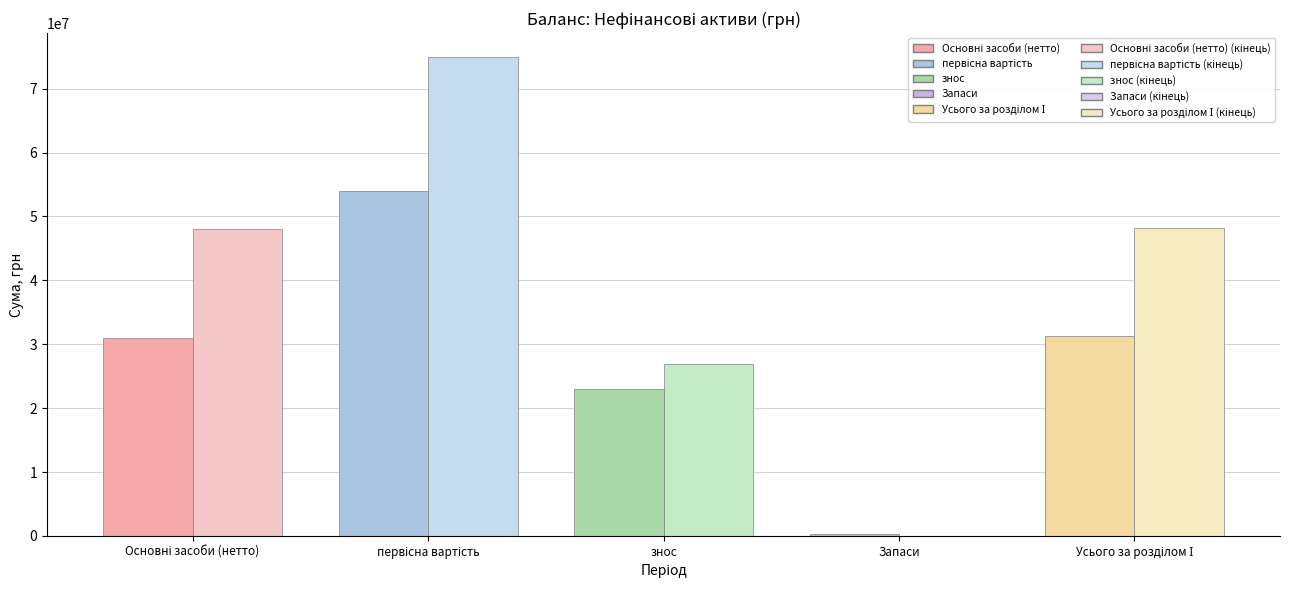

What is the total value across all series at знос?

49761935